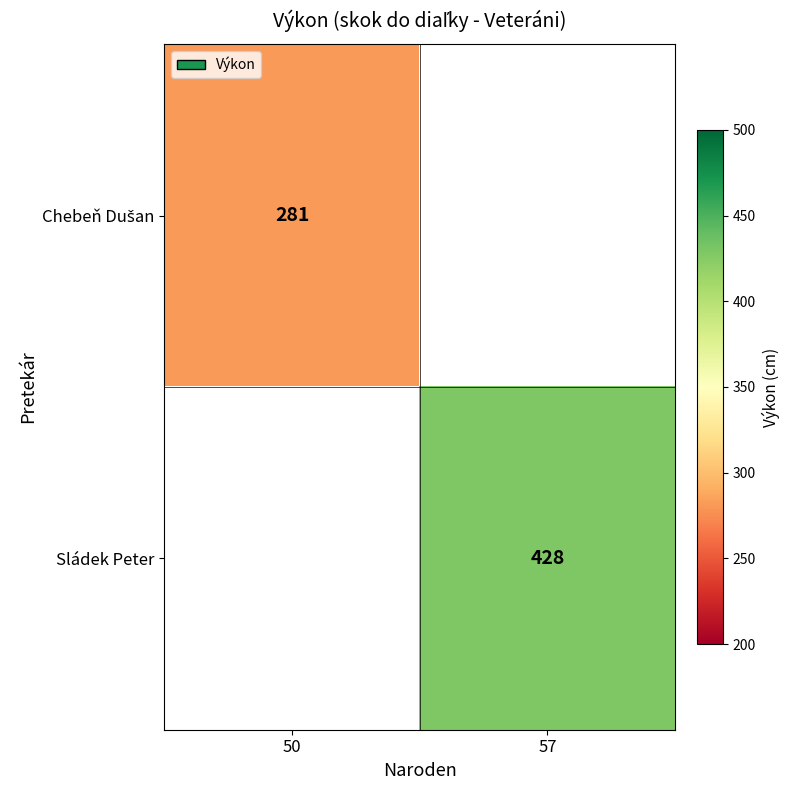

True or false: Sládek Peter has a value of 428 at 57.

True